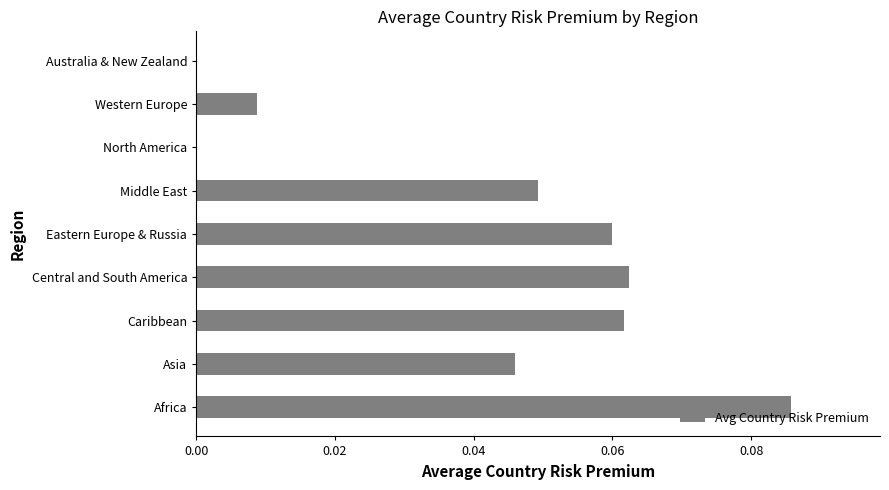

Is it true that the value at Asia is 0.1?

False